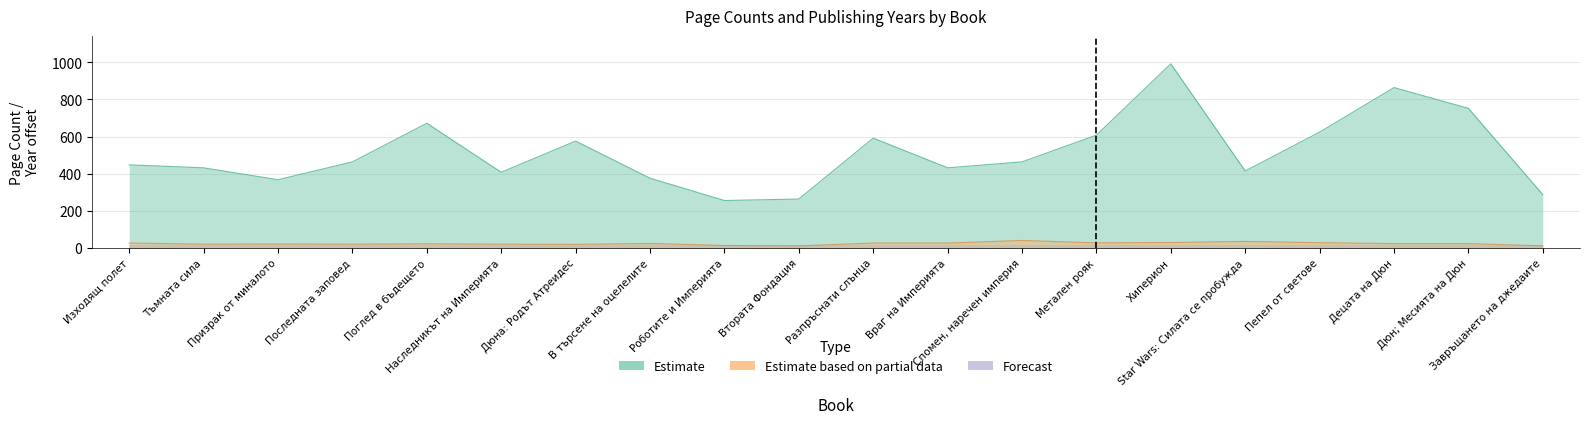

True or false: publishingYear has a value of 14 at Изходящ полет.

False